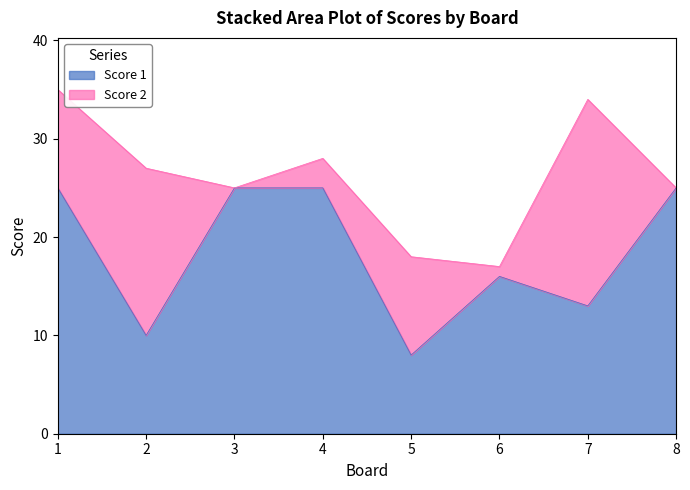

Does the chart have visible grid lines?

No